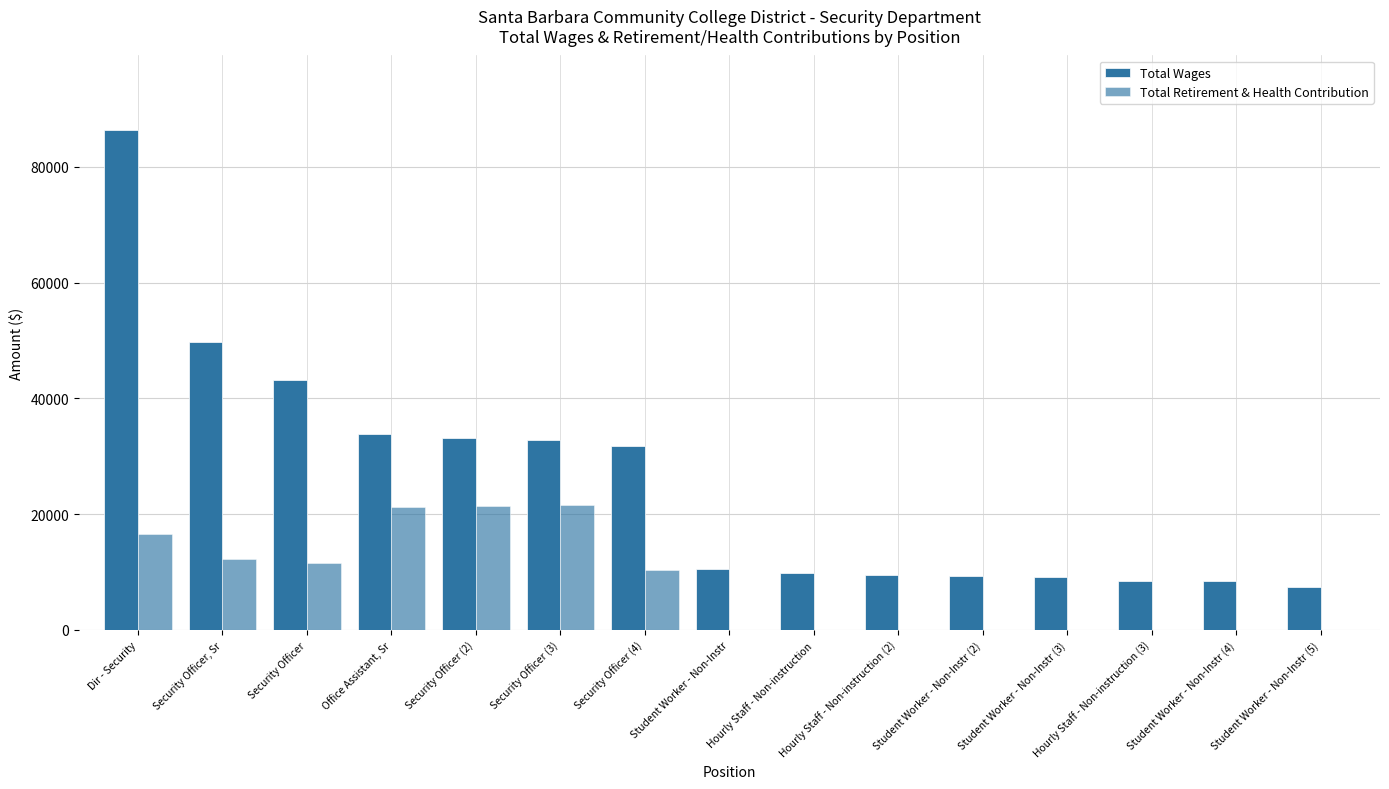

How many groups of bars are there?

15